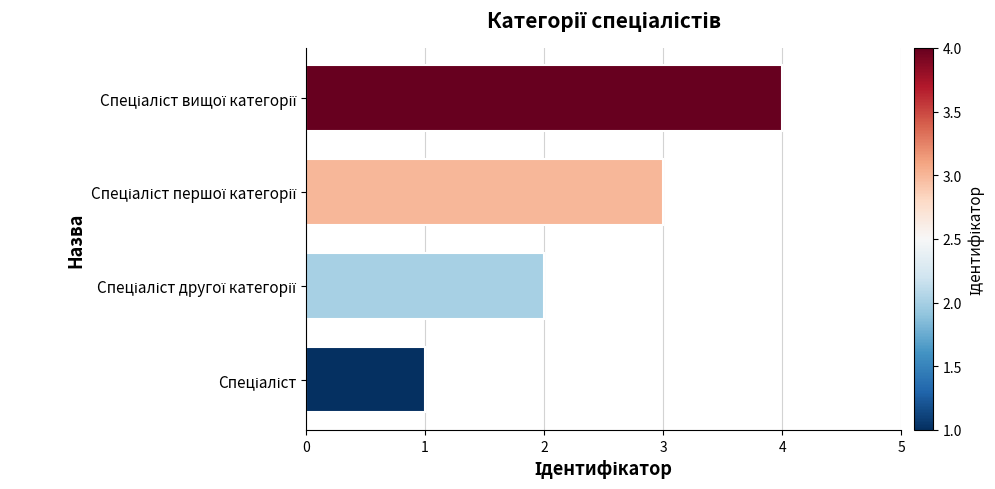

What is the difference between the maximum and minimum values?

3